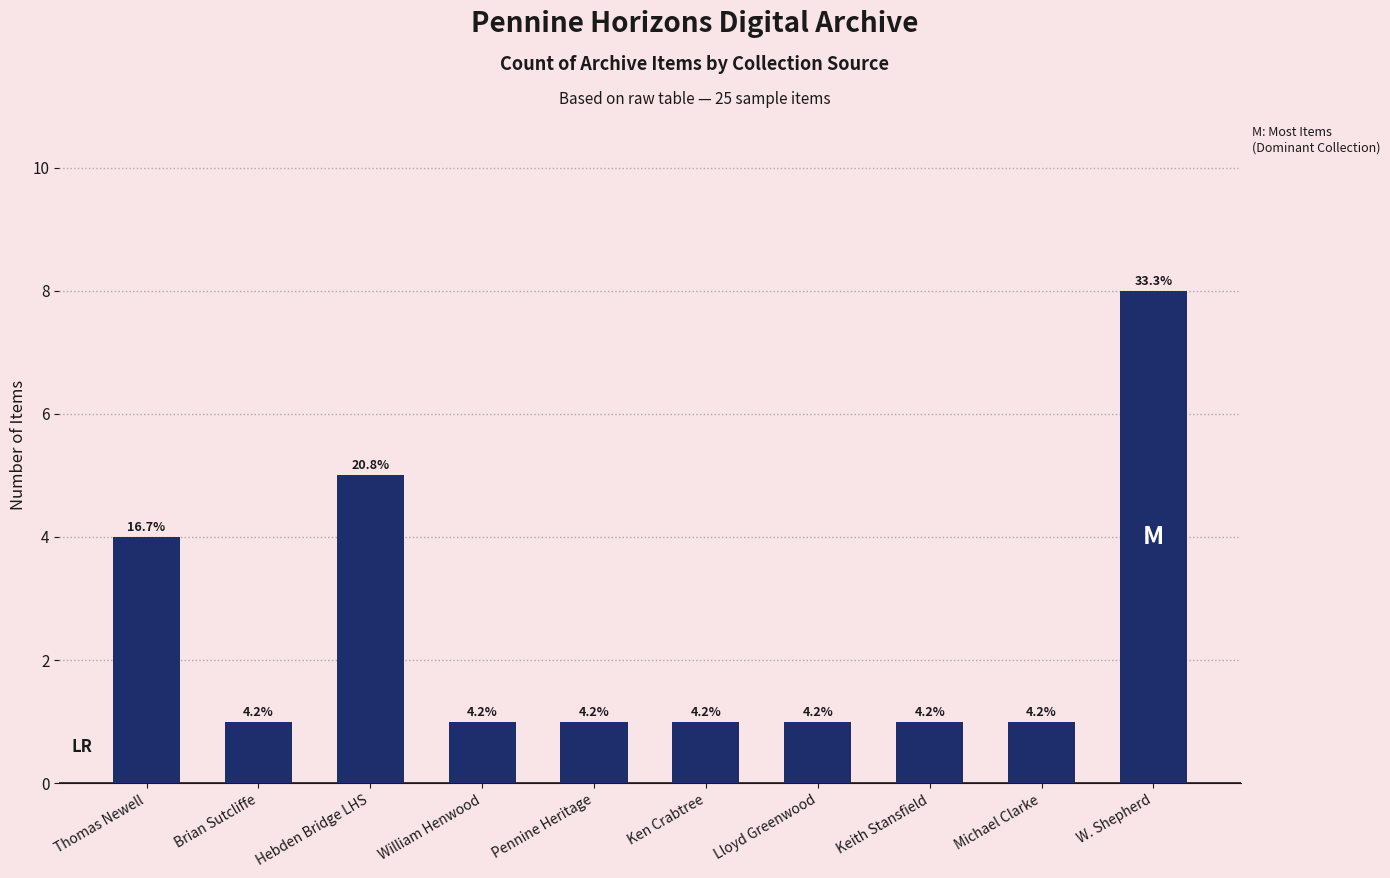

What is the difference between the second highest and second lowest values?

4